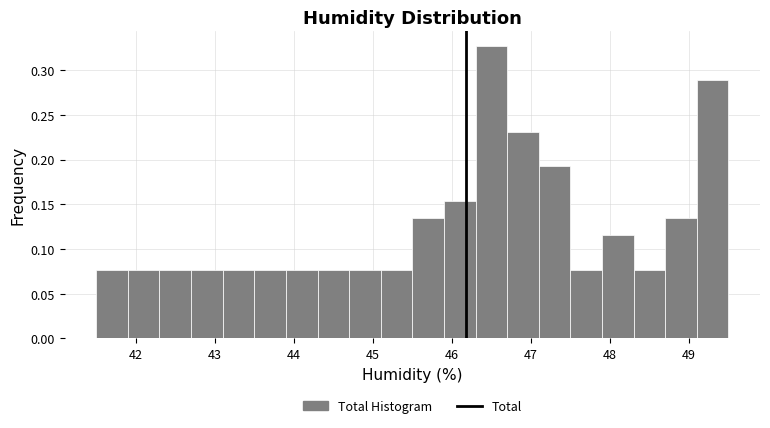

Reading left to right, list every bar in this chart as the range it spans on the x-axis followed by its height. The values are not printed on the chart, so give them approximately, as read against the axis.

41.5 to 41.9: 0.075
41.9 to 42.3: 0.075
42.3 to 42.7: 0.075
42.7 to 43.1: 0.075
43.1 to 43.5: 0.075
43.5 to 43.9: 0.075
43.9 to 44.3: 0.075
44.3 to 44.7: 0.075
44.7 to 45.1: 0.075
45.1 to 45.5: 0.075
45.5 to 45.9: 0.135
45.9 to 46.3: 0.155
46.3 to 46.7: 0.325
46.7 to 47.1: 0.230
47.1 to 47.5: 0.190
47.5 to 47.9: 0.075
47.9 to 48.3: 0.115
48.3 to 48.7: 0.075
48.7 to 49.1: 0.135
49.1 to 49.5: 0.290